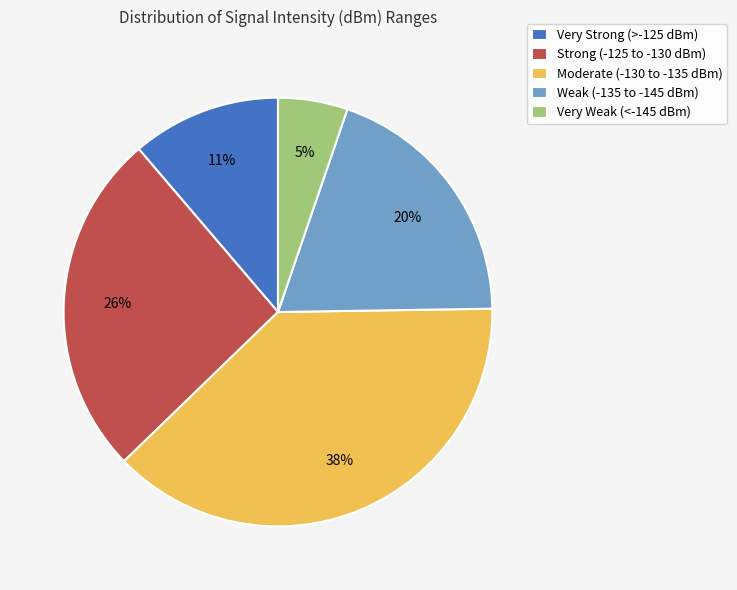

Is there any slice that represents more than half of the pie?

No